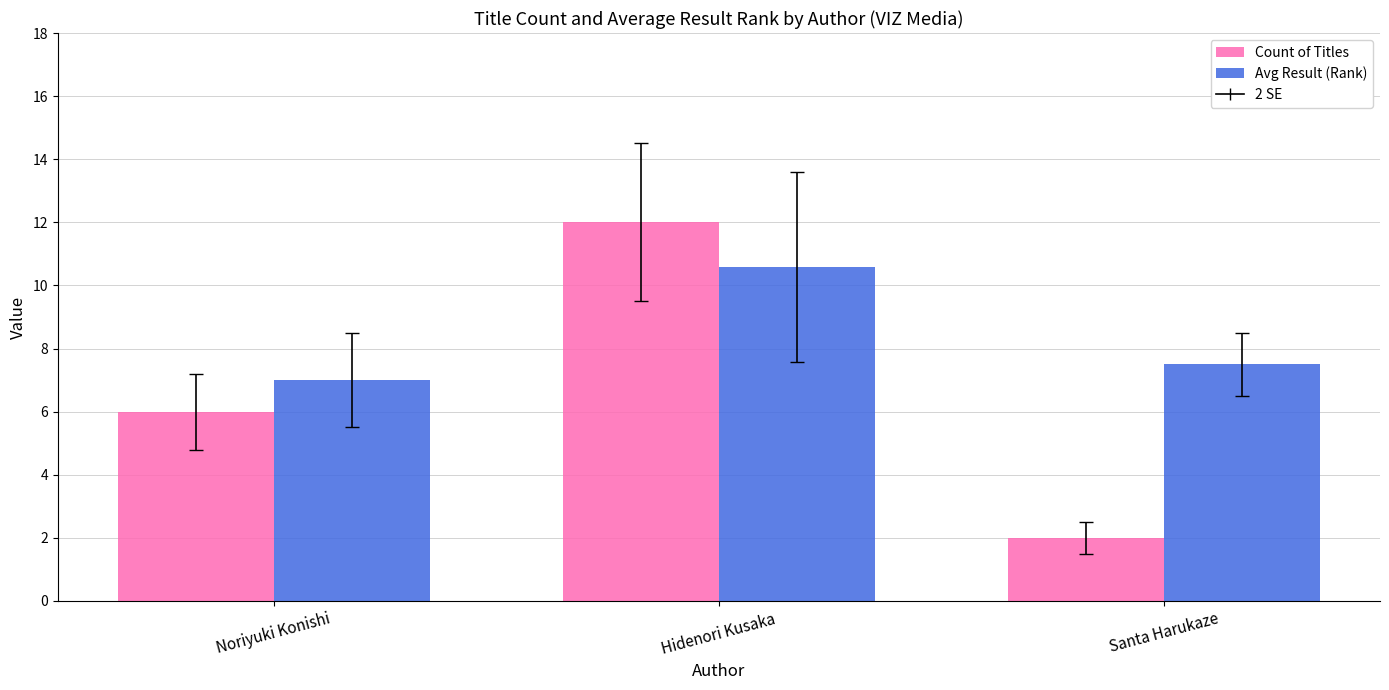

At which category is the sum across all series the highest?

Hidenori Kusaka